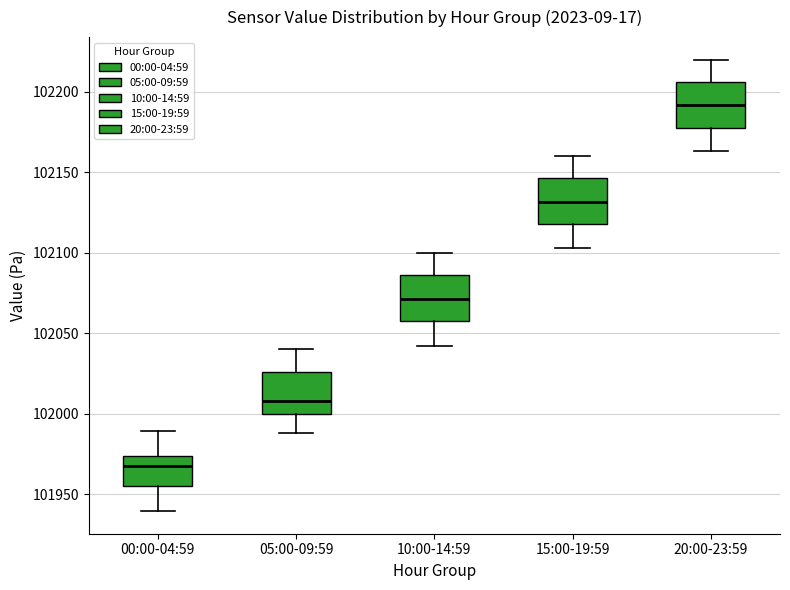

Reading left to right, read every box against the y-axis: the position of its median line, the range the box covers, and the ends of its whiskers. The values are not printed on the chart, so give them approximately, as read against the axis.

00:00-04:59: median 101970, box 101955 to 101975, whiskers 101940 to 101990
05:00-09:59: median 102010, box 102000 to 102025, whiskers 101990 to 102040
10:00-14:59: median 102070, box 102060 to 102085, whiskers 102040 to 102100
15:00-19:59: median 102130, box 102120 to 102145, whiskers 102105 to 102160
20:00-23:59: median 102190, box 102180 to 102205, whiskers 102165 to 102220